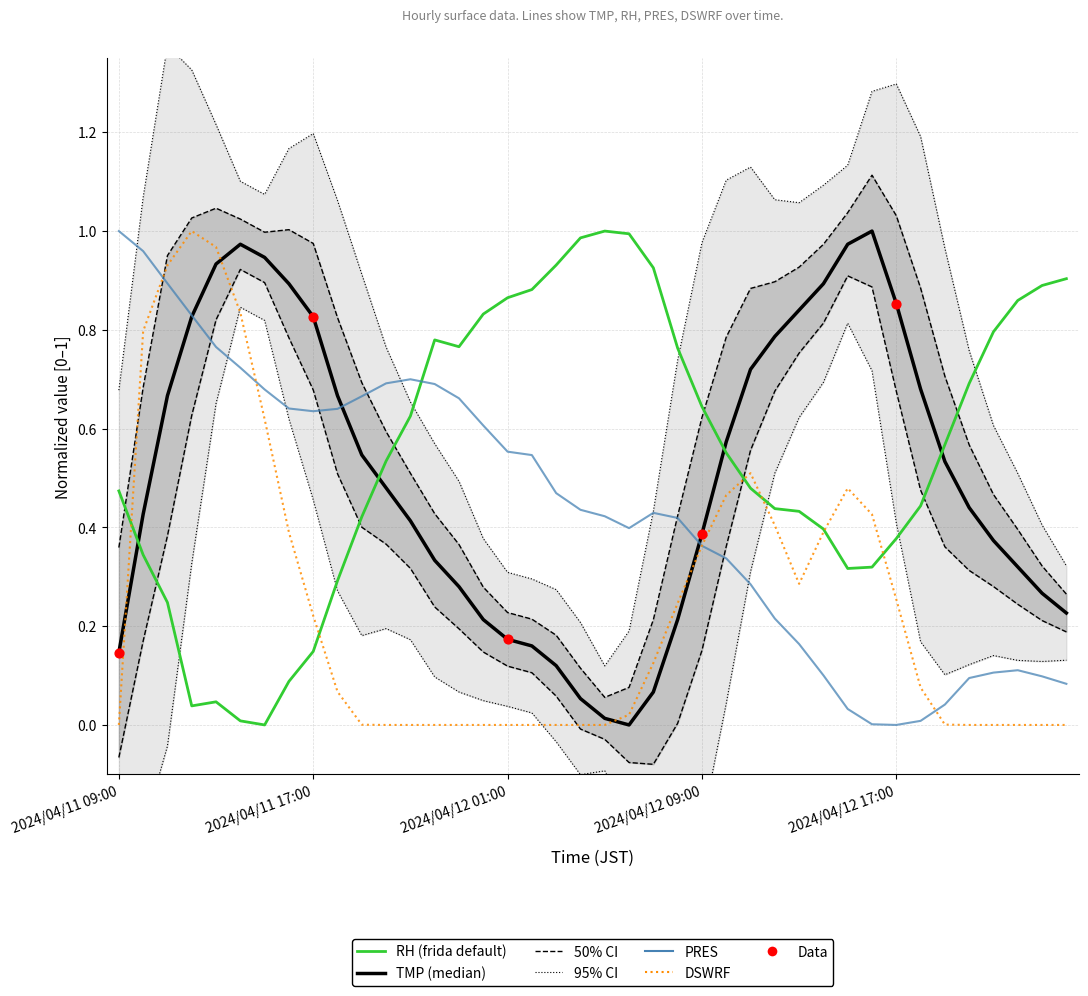

Which series has the widest spread of Y values?

TMP